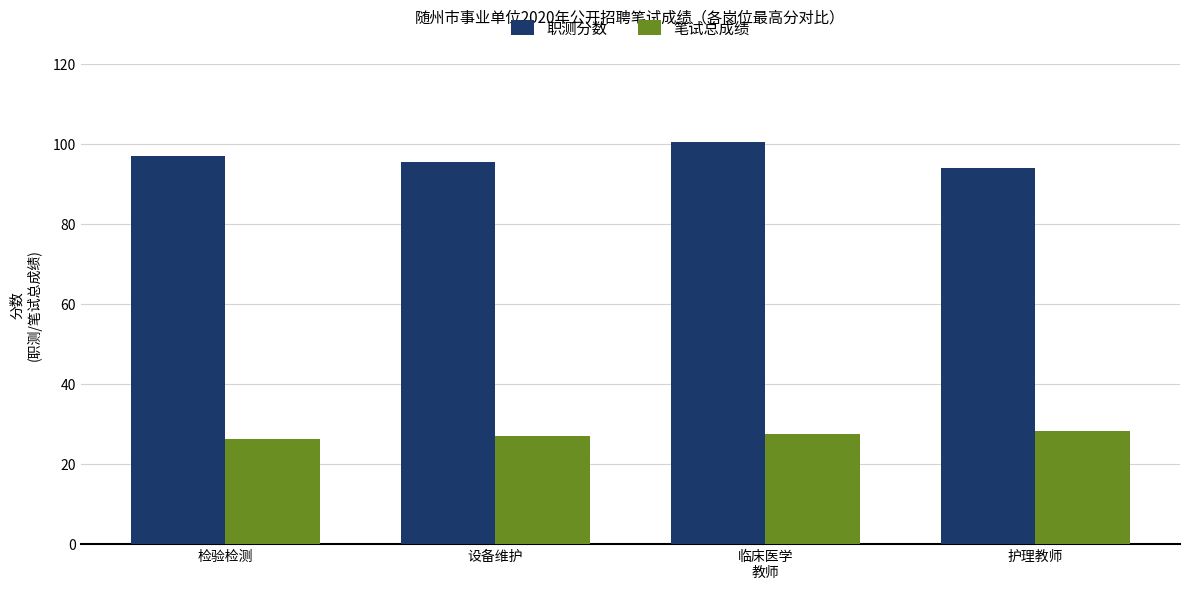

What is the minimum value for 笔试总成绩?

26.3